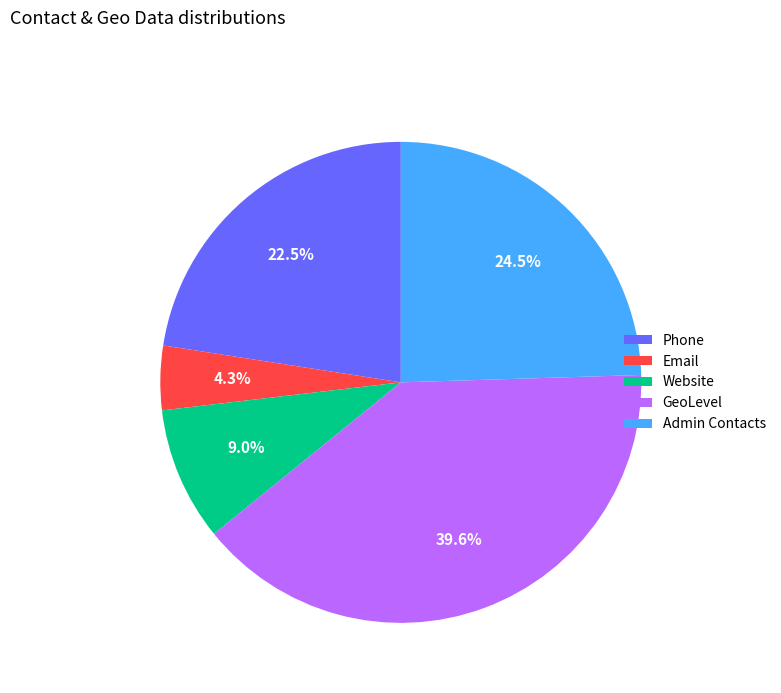

Which category has the smallest portion of the pie?

Email